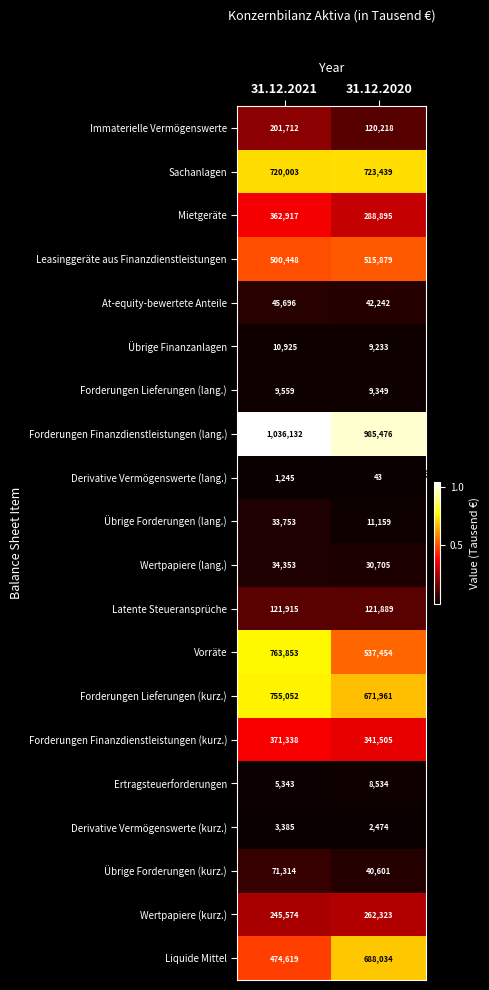

What is the total value across all series at 31.12.2020?

5411413